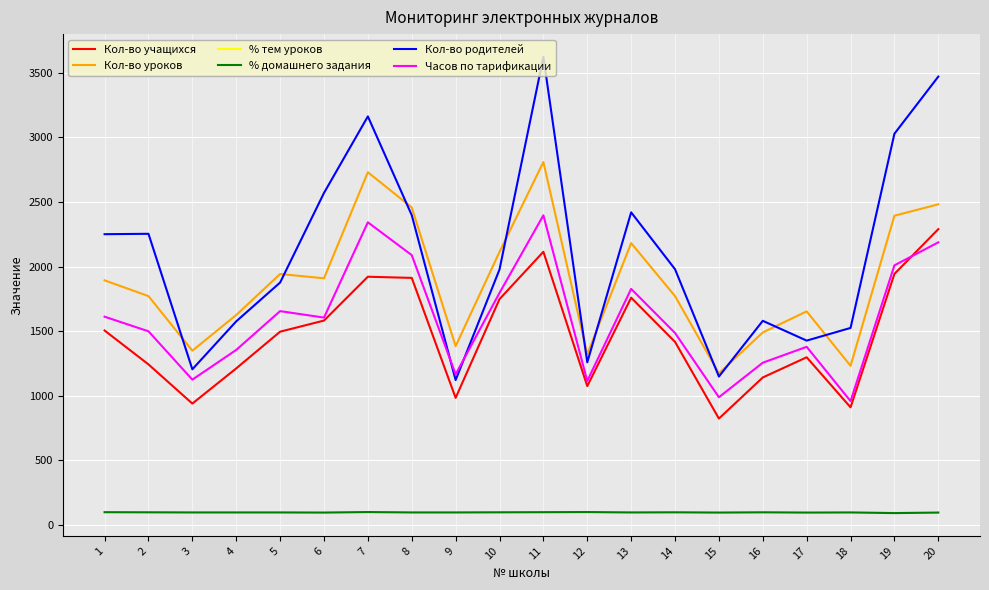

The value of Кол-во учащихся at 16 is 592. True or false?

False